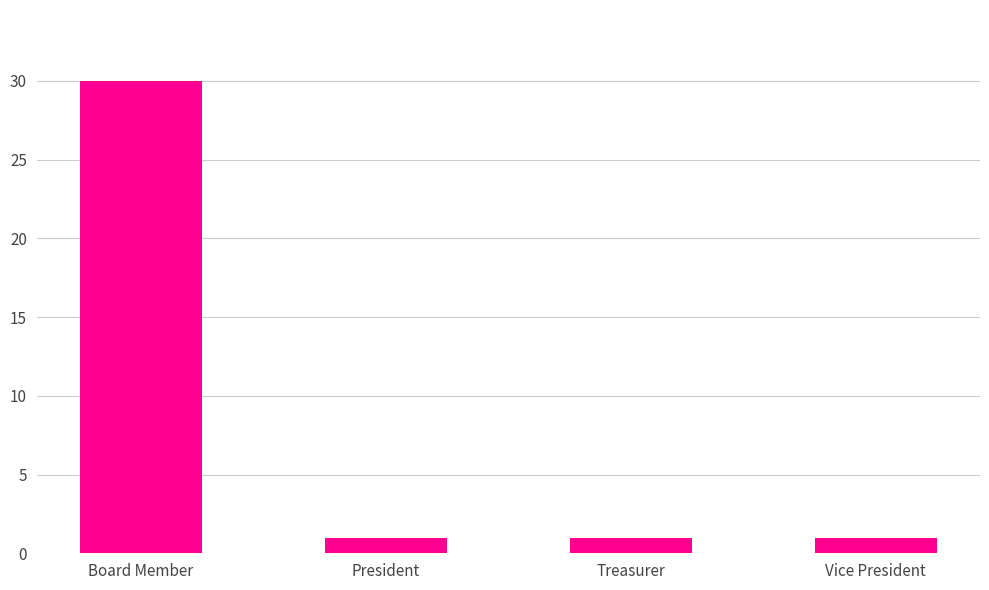

The chart shows a value of 1 at President. True or false?

True